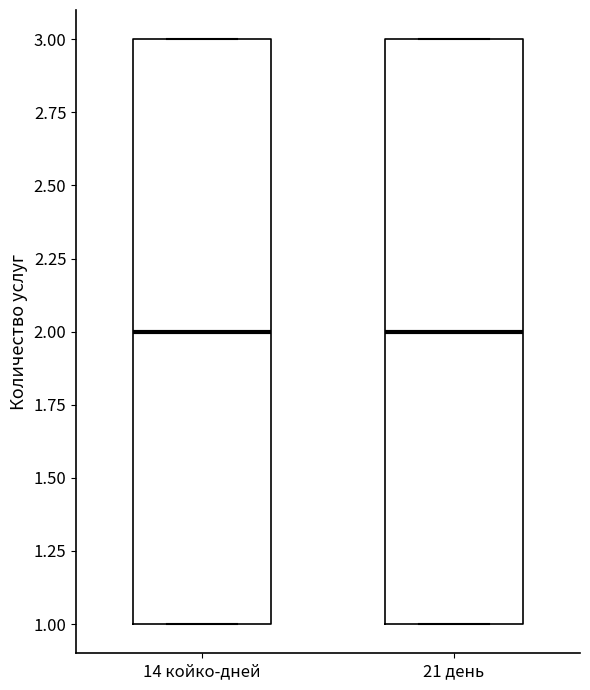

Reading left to right, read every box against the y-axis: the position of its median line, the range the box covers, and the ends of its whiskers. The values are not printed on the chart, so give them approximately, as read against the axis.

14 койко-дней: median 2, box 1 to 3, whiskers 1 to 3
21 день: median 2, box 1 to 3, whiskers 1 to 3